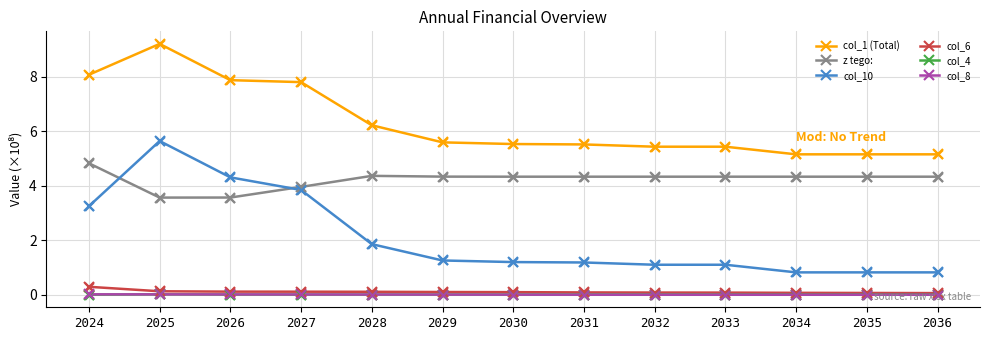

At how many categories does at least one series exceed 5?

13